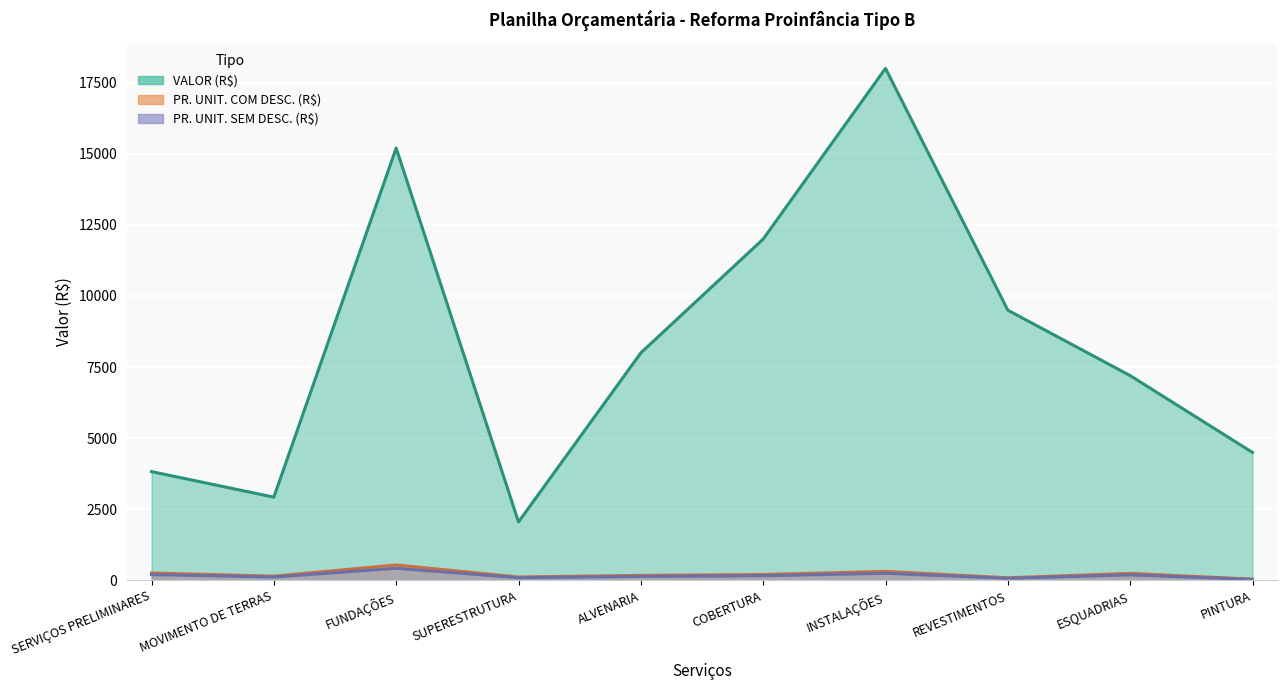

Is it true that PR. UNIT. (R$) equals 95.0 at REVESTIMENTOS?

True